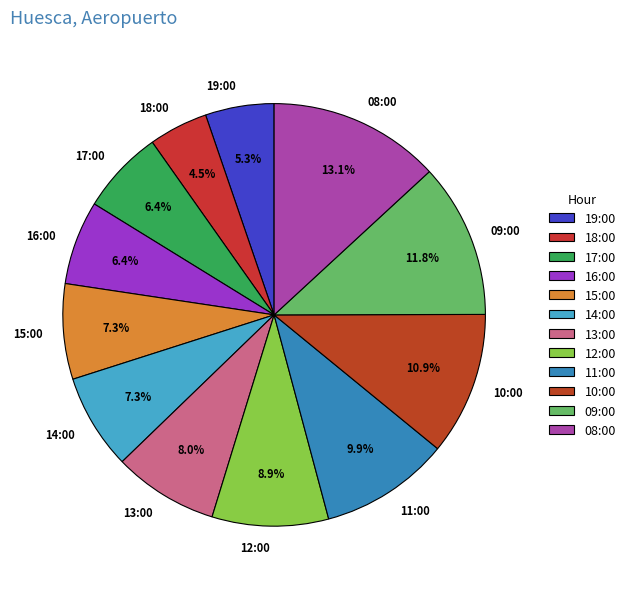

To the nearest percent, what is the difference between the 10:00 and 14:00 slice percentages?

4%